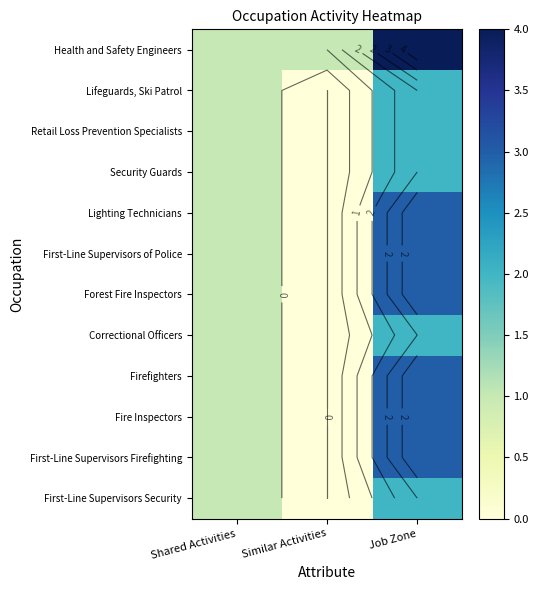

How many distinct data groups are displayed?

12